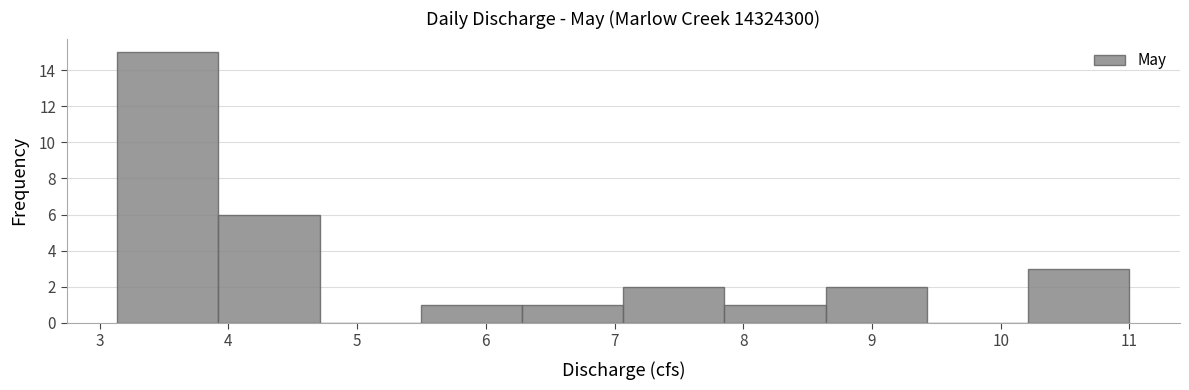

Reading left to right, transcribe this chart: for each bar, give the range it covers on the x-axis and its height. Neither the bar edges nor the heights are printed on the chart, so give them approximately, as read against the axes.

3.1 to 3.9: 15
3.9 to 4.7: 6
4.7 to 5.5: 0
5.5 to 6.3: 1
6.3 to 7.1: 1
7.1 to 7.9: 2
7.9 to 8.6: 1
8.6 to 9.4: 2
9.4 to 10.2: 0
10.2 to 11.0: 3